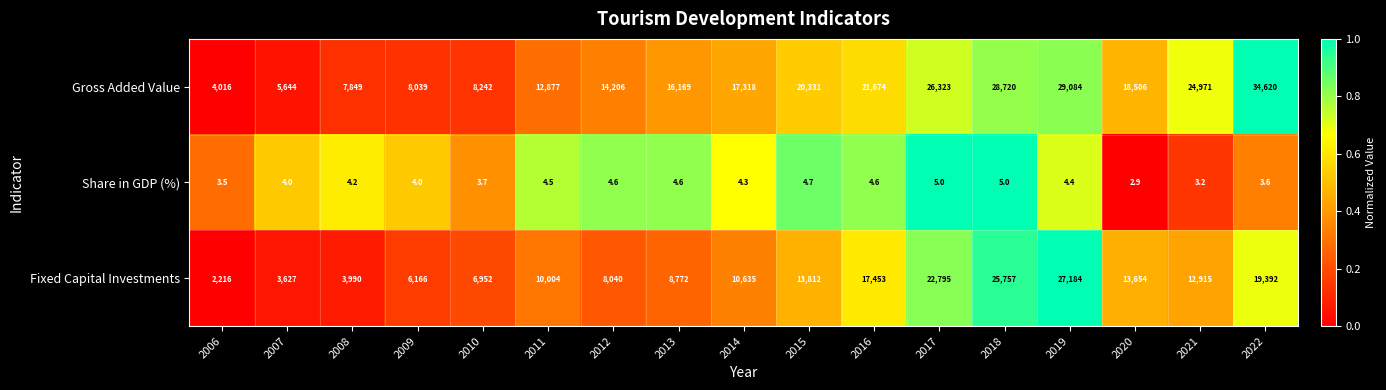

What is the maximum value for Gross Added Value?

34620.0